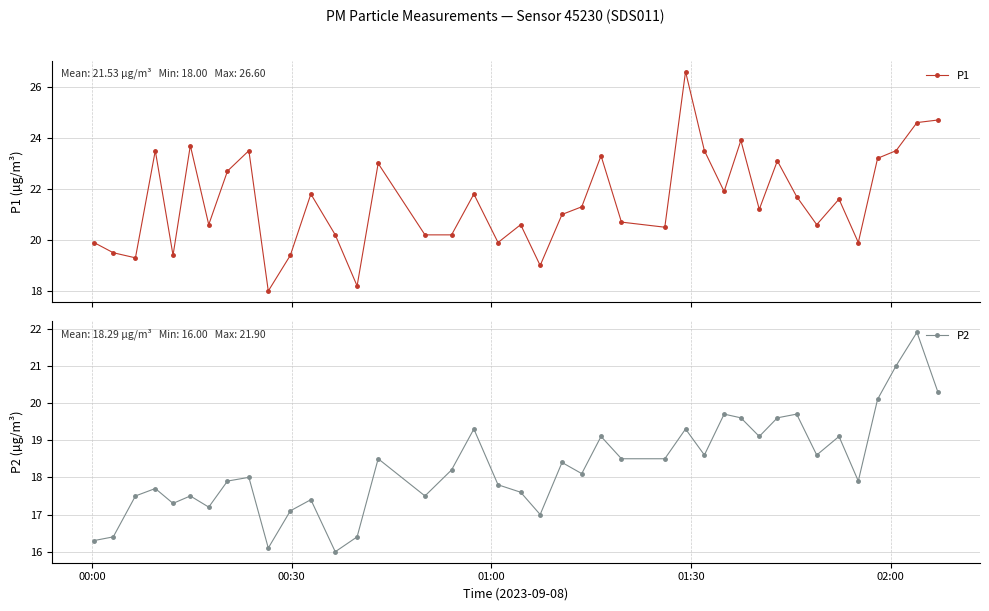

What is the value of the P1 point at the 32nd from the left?

23.1